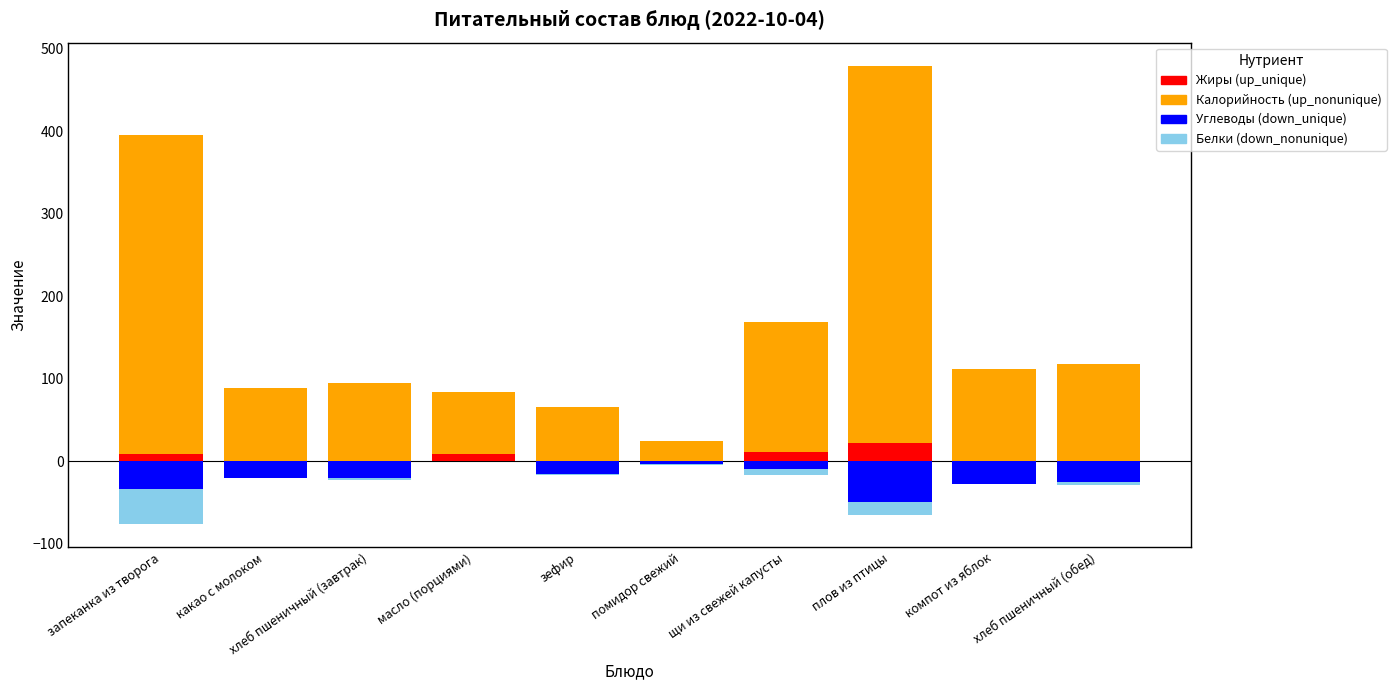

What is the difference between the Углеводы (down_unique) values at помидор свежий and запеканка из творога?

29.3